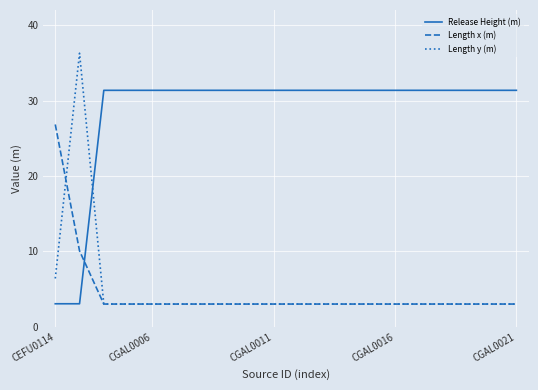

Rank the series by their maximum value, from highest to lowest.

Length y (m), Release Height (m), Length x (m)